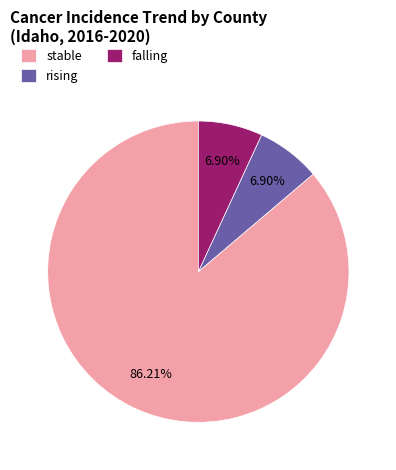

Does any single category account for the majority?

Yes